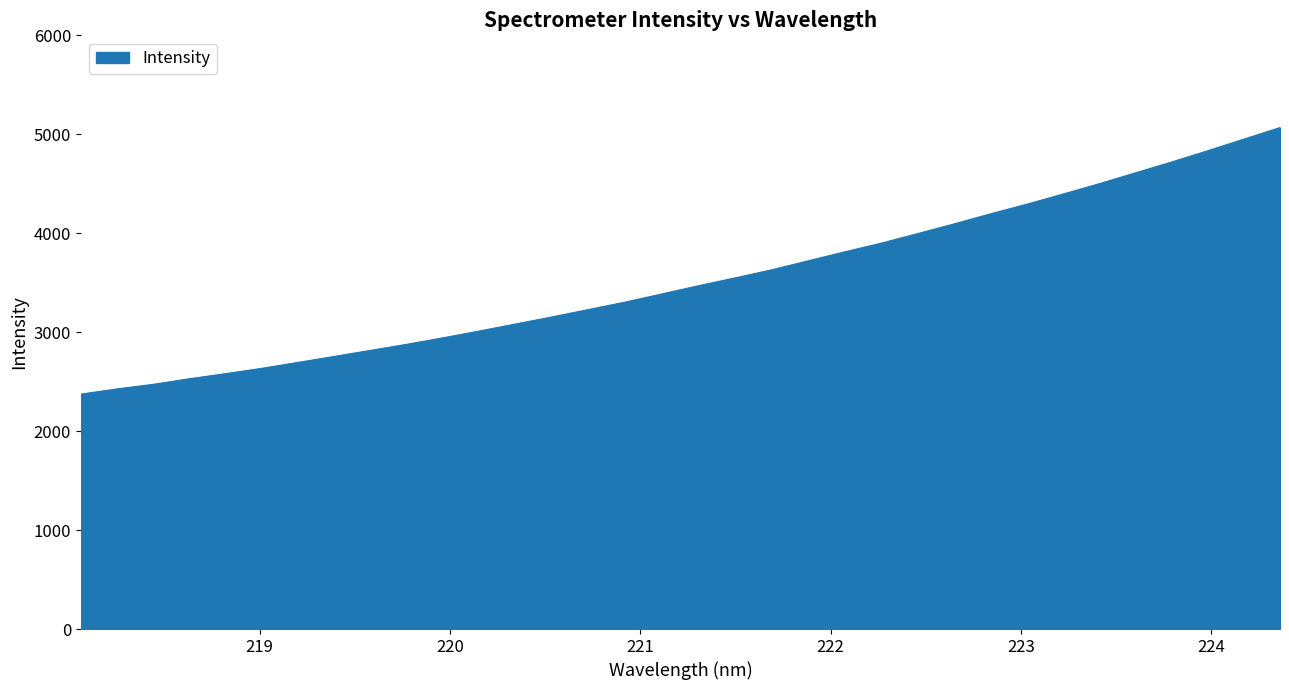

What is the minimum value shown in the chart?

2373.5